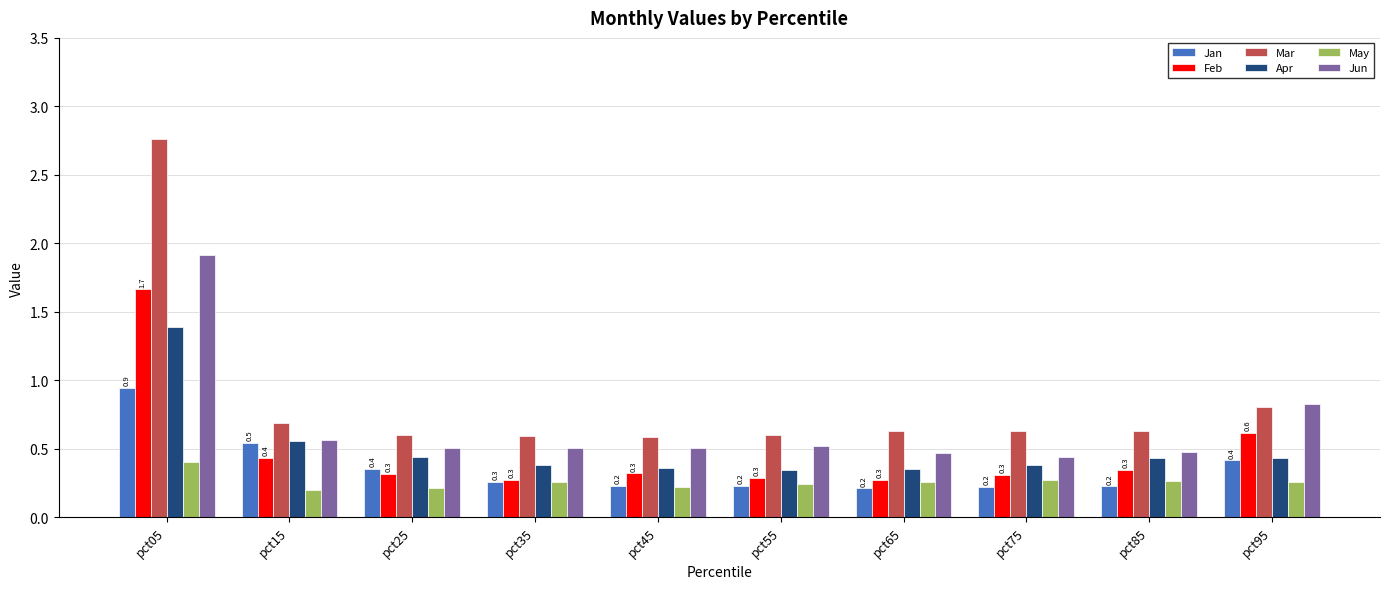

At which label does Apr reach its peak?

pct05